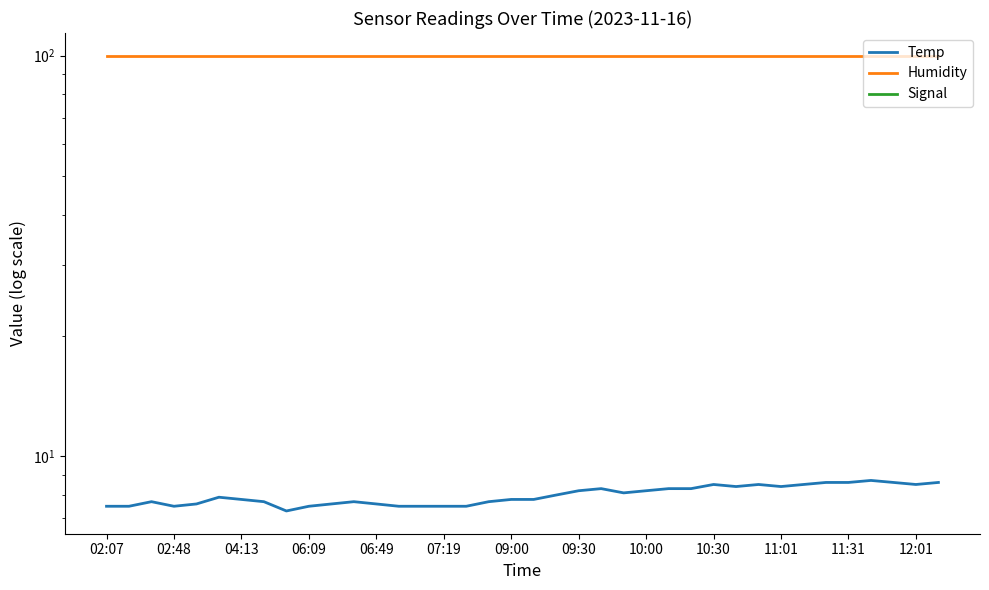

How many interior local valleys does the Signal series have?

9